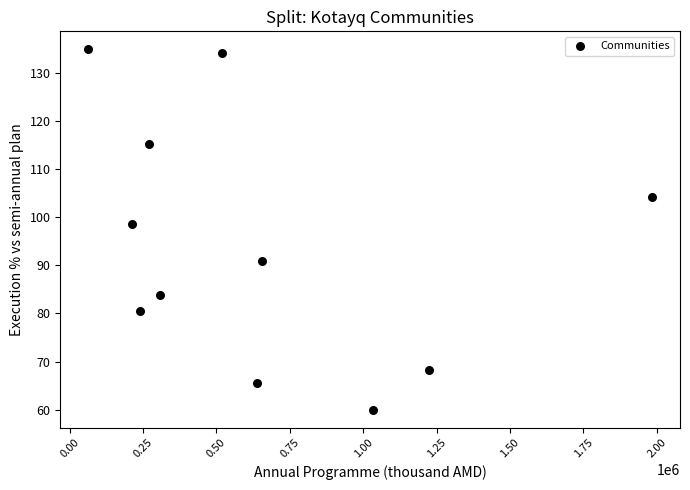

What is the range of Y values (max minus min)?

74.9